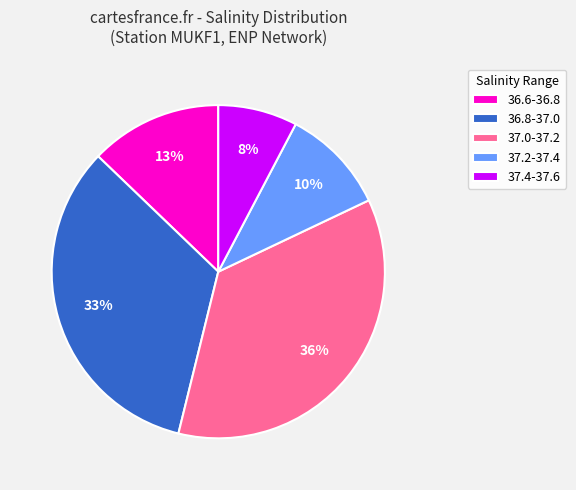

To the nearest percent, what is the average slice percentage?

20%